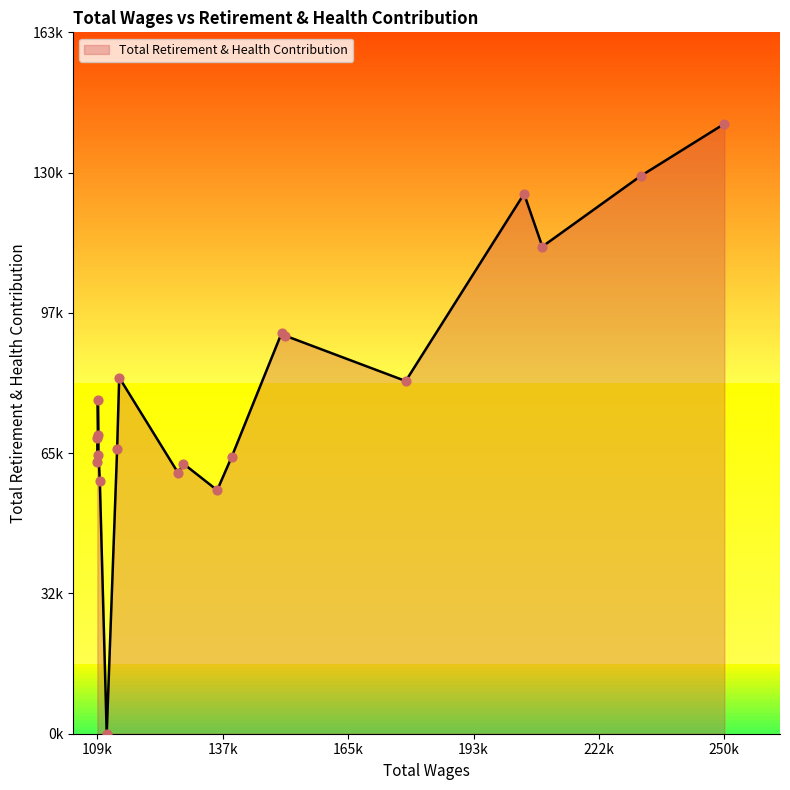

Approximately how many times larger is the value at 1 compared to 15?

2.0